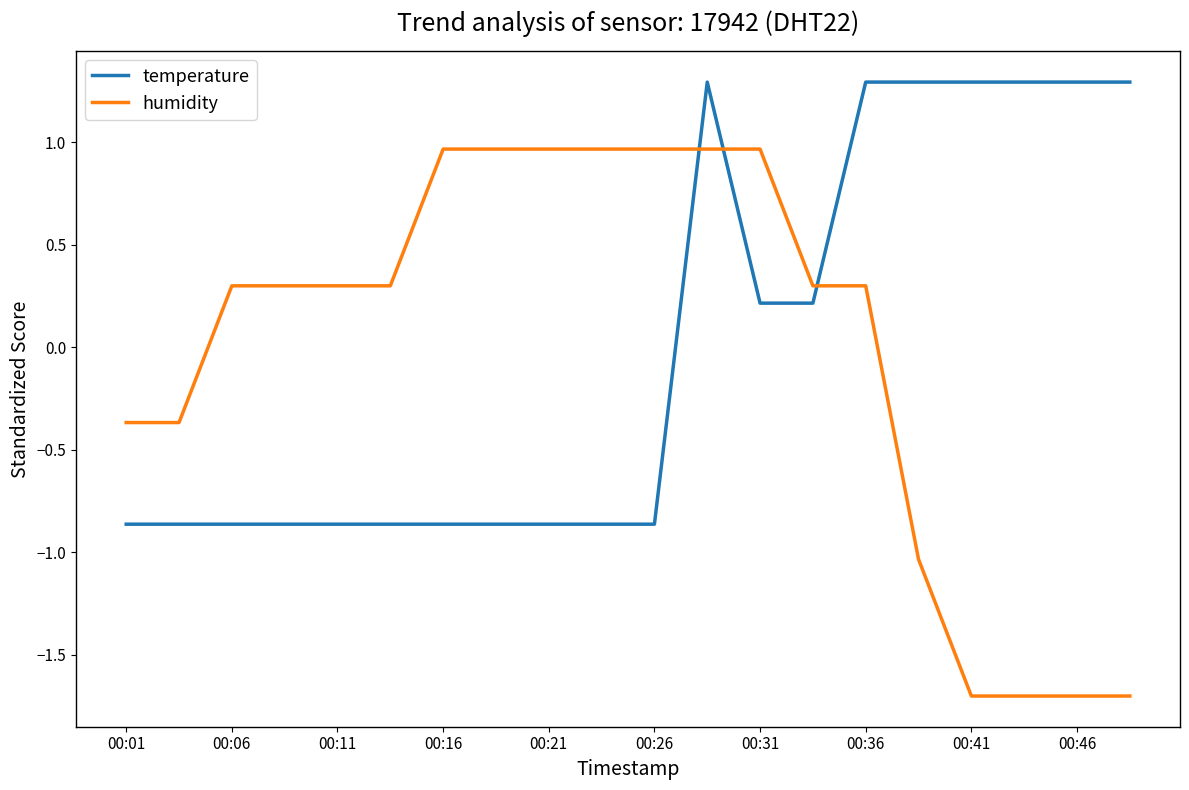

Which series has the largest range (max minus min)?

humidity